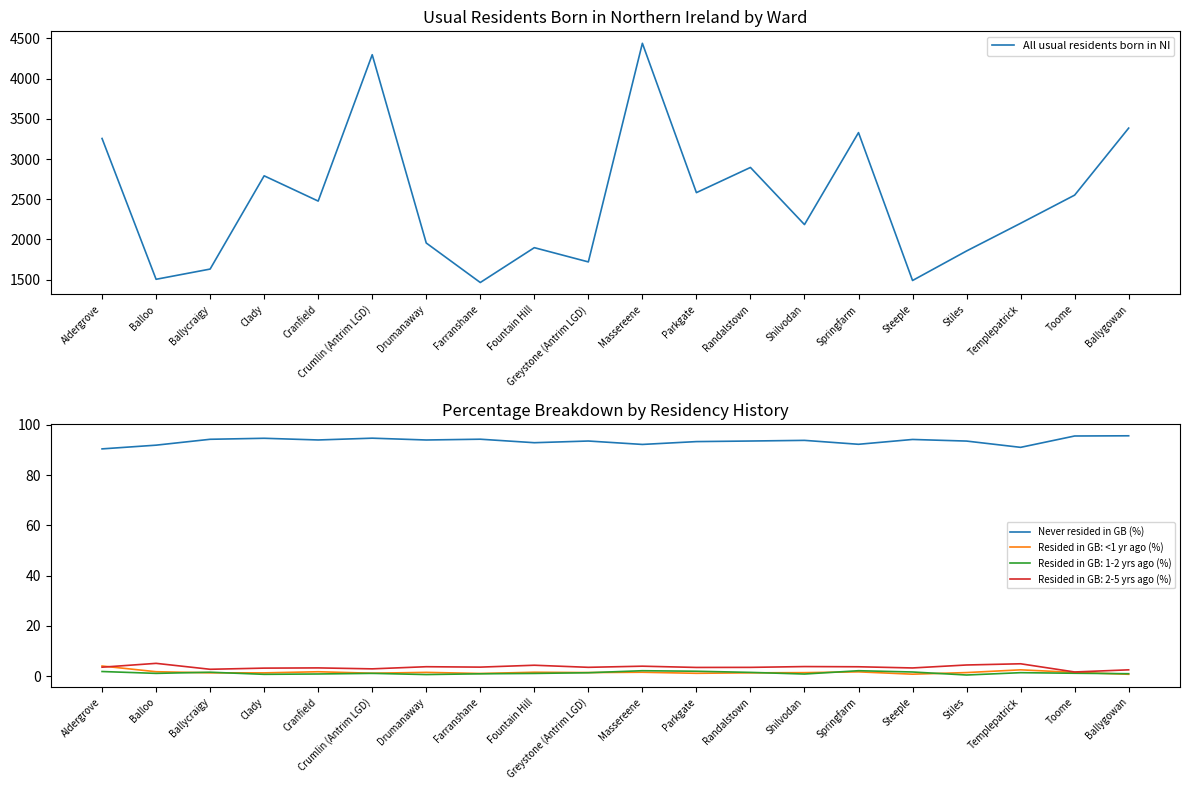

Which series has the largest total across all categories?

All usual residents born in NI